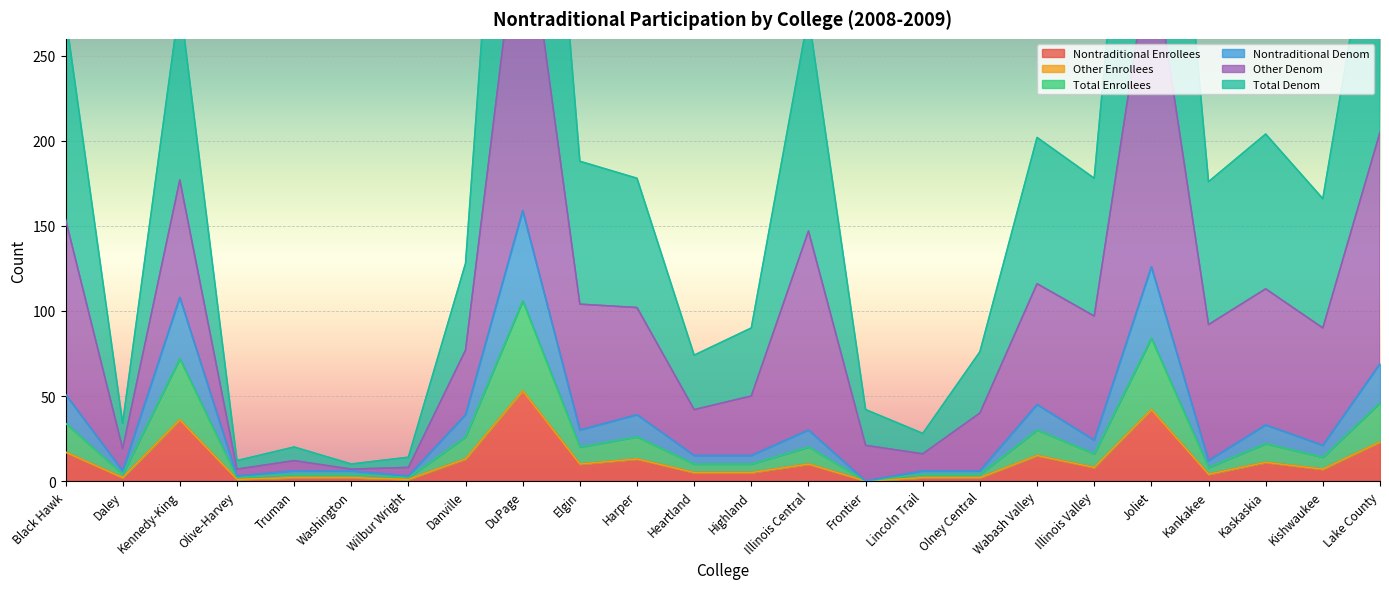

Is the value of Nontraditional Enrollees at Kennedy-King greater than the value of Total Enrollees at Washington?

Yes